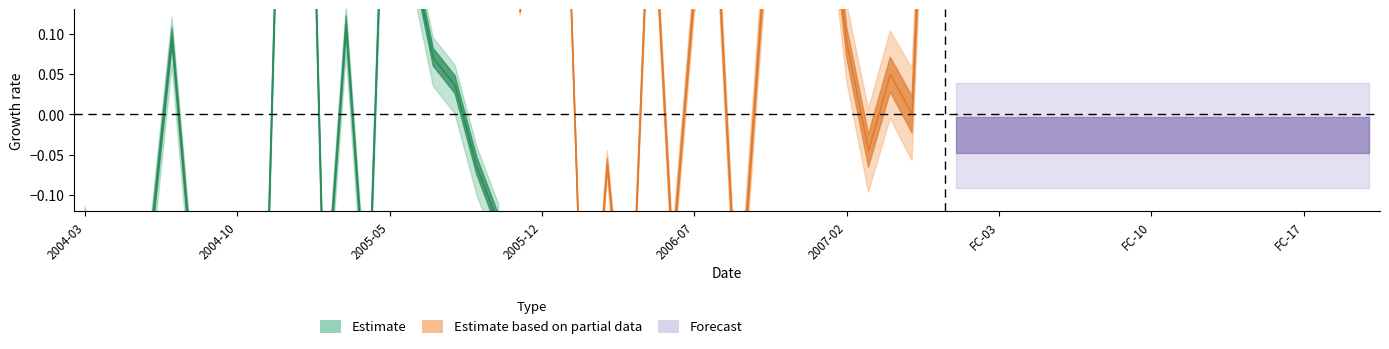

Between 2005-04 and 2004-06, which is larger?

2004-06